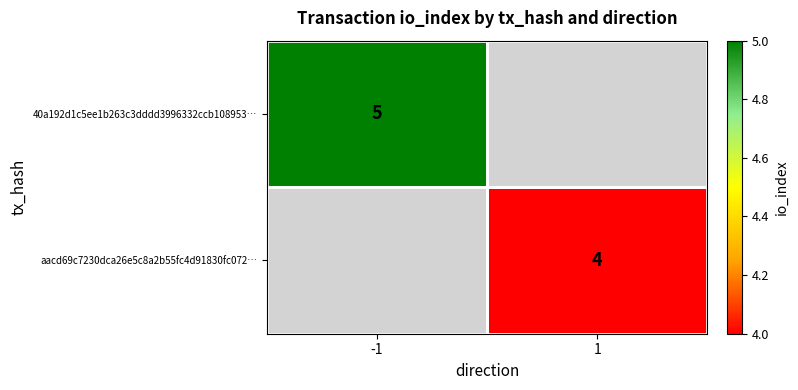

The value of aacd69c7230dca26e5c8a2b55fc4d91830fc072… at 1 is 4. True or false?

True